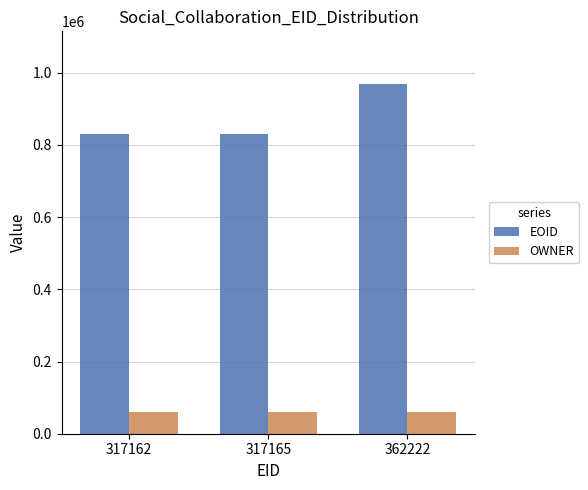

Is it true that EOID equals 969109 at 362222?

True